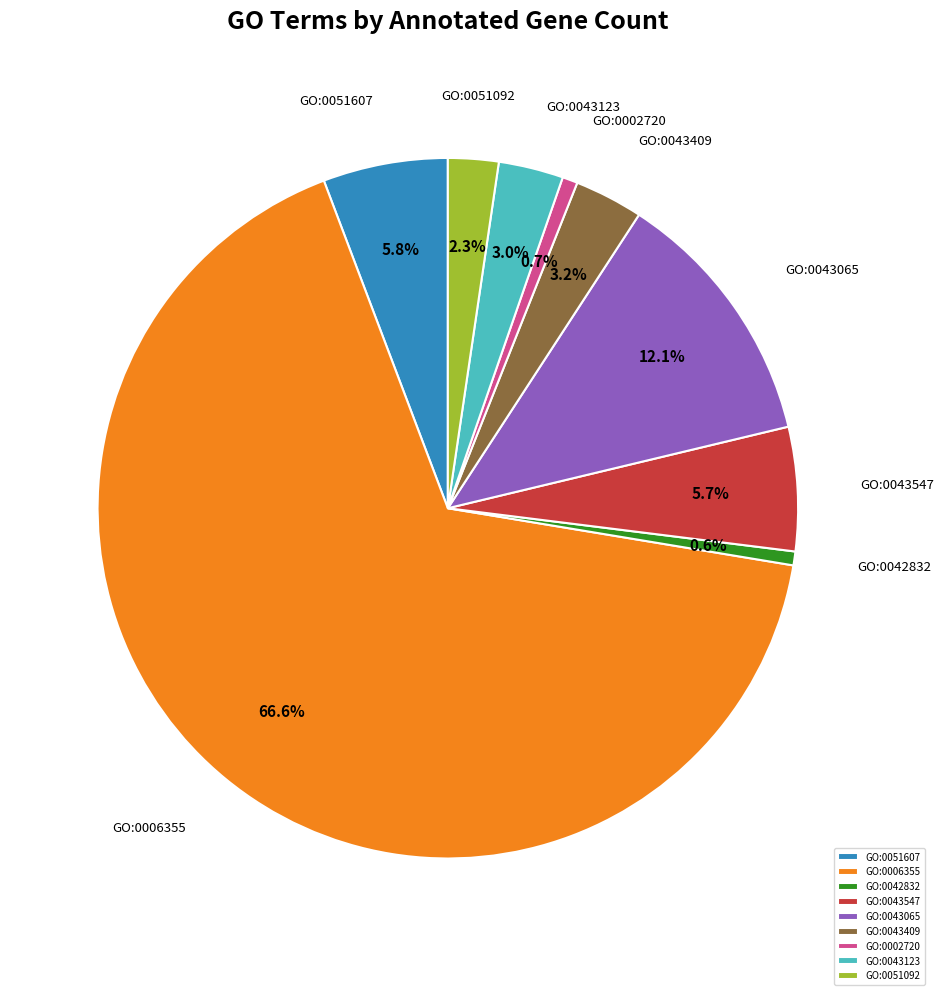

What percentage is the GO:0042832 slice, to the nearest percent?

1%